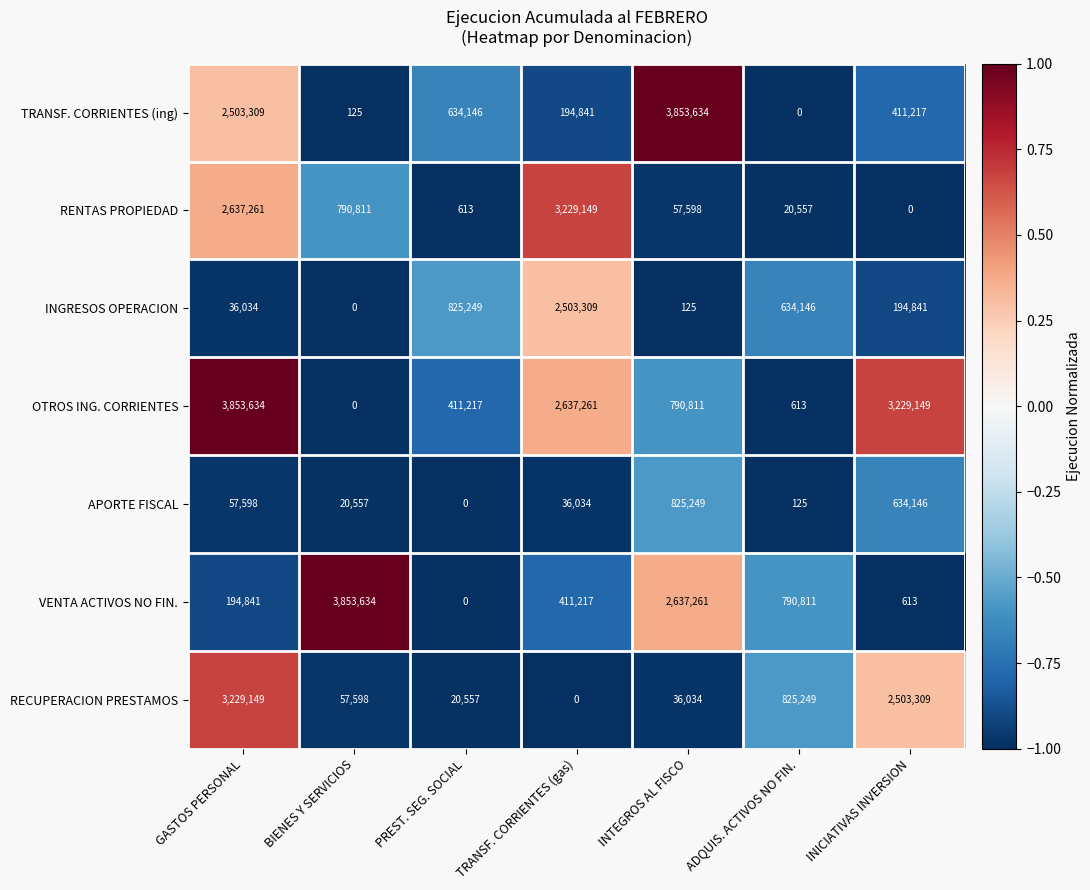

Where does the OTROS ING. CORRIENTES series first go above 790811?

GASTOS PERSONAL